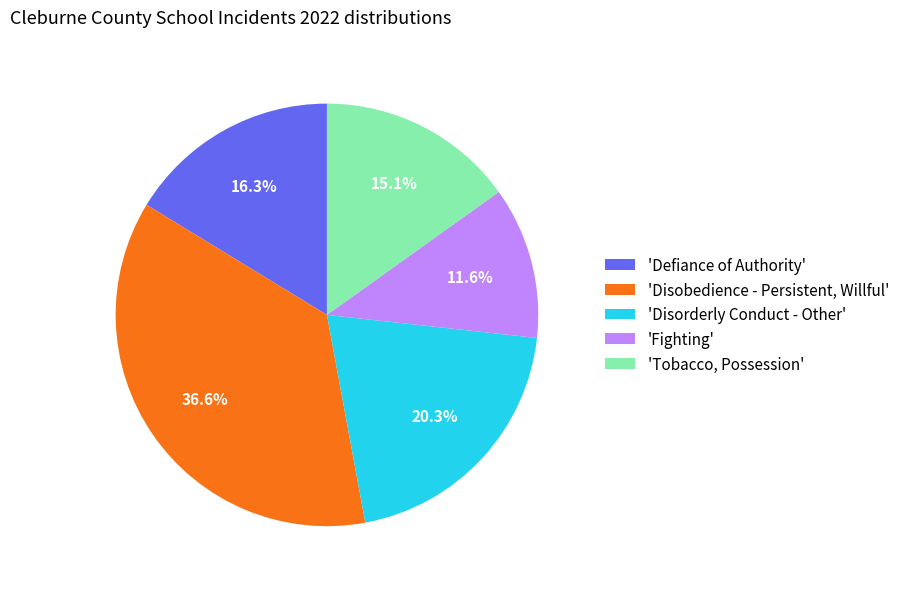

Rank the categories by value from highest to lowest.

'Disobedience - Persistent, Willful', 'Disorderly Conduct - Other', 'Defiance of Authority', 'Tobacco, Possession', 'Fighting'